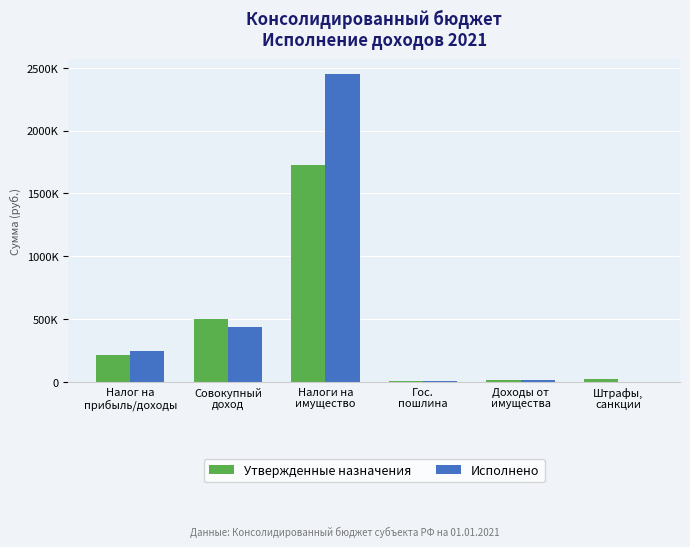

What are all the series names shown in the legend?

Утвержденные назначения, Исполнено